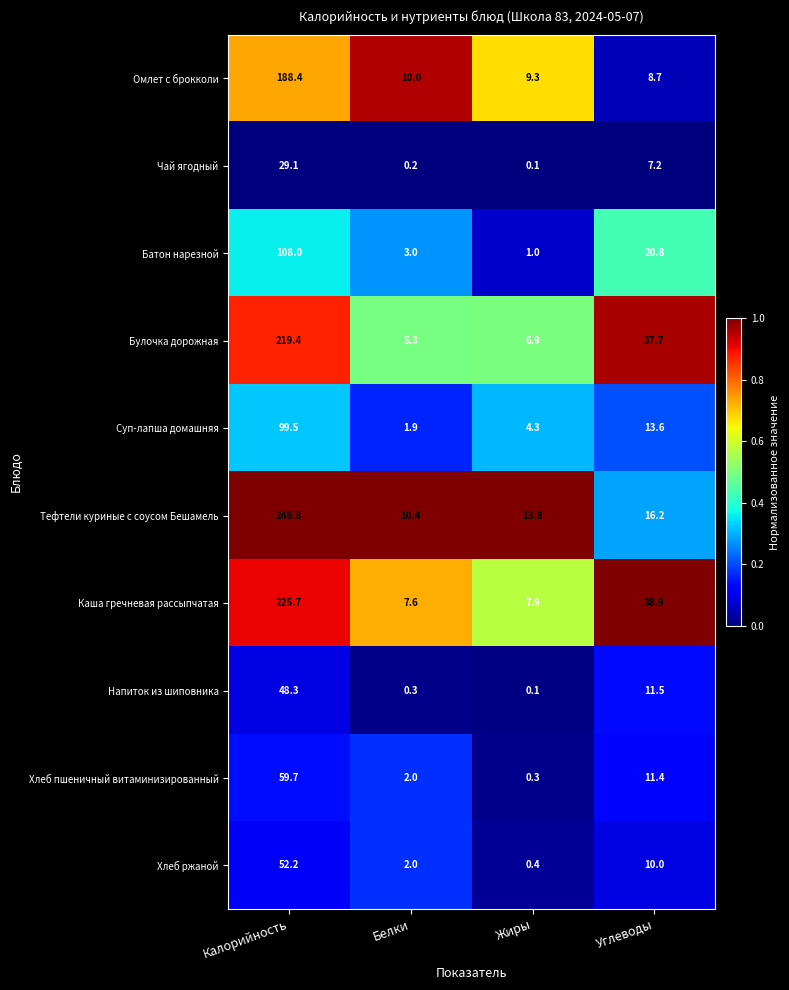

What is the spread (max minus min) of values at Углеводы?

31.7